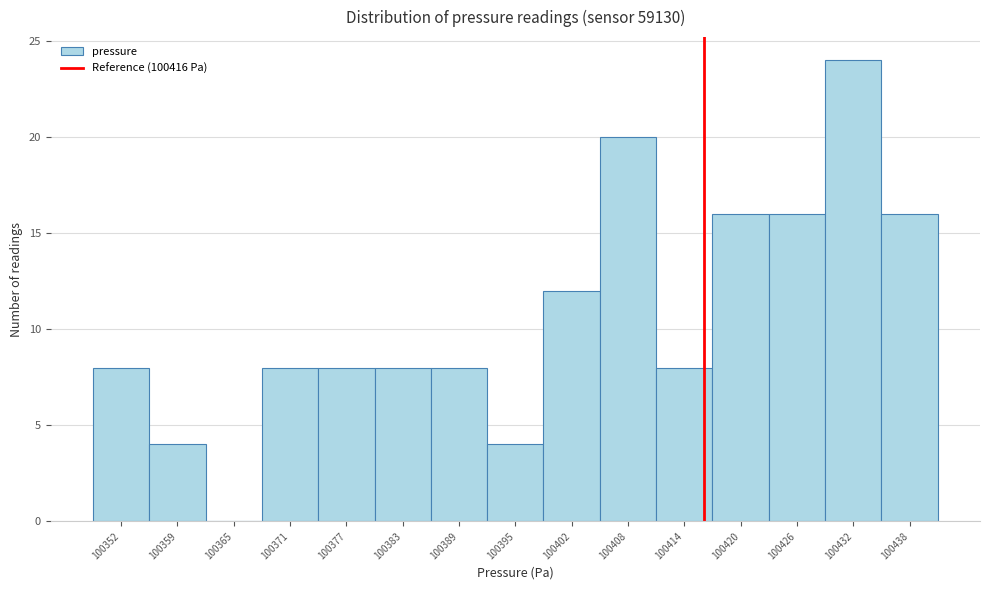

How tall is the bar that spans 100386 to 100392 on the x-axis? Neither the bar edges nor the heights are printed on the chart, so give them approximately, as read against the axes.

8